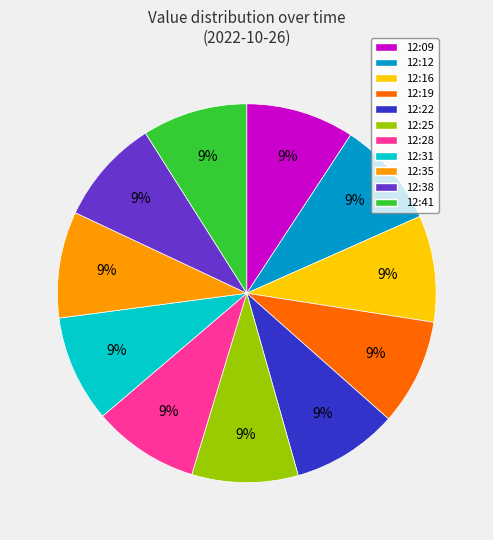

Count the number of slices in the pie.

11